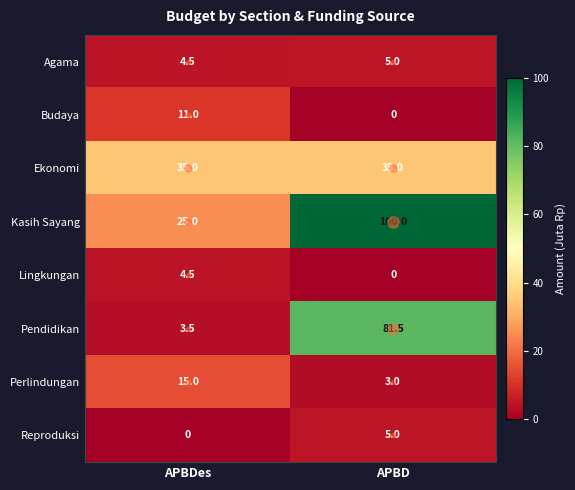

What is the difference between the maximum and minimum values in the Perlindungan series?

12.0